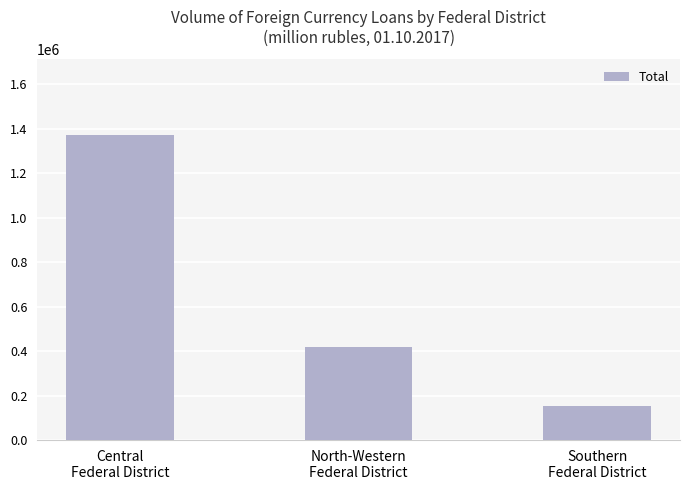

Reading right to left, what are all the values shown in this chart?

154114	418035	1369614